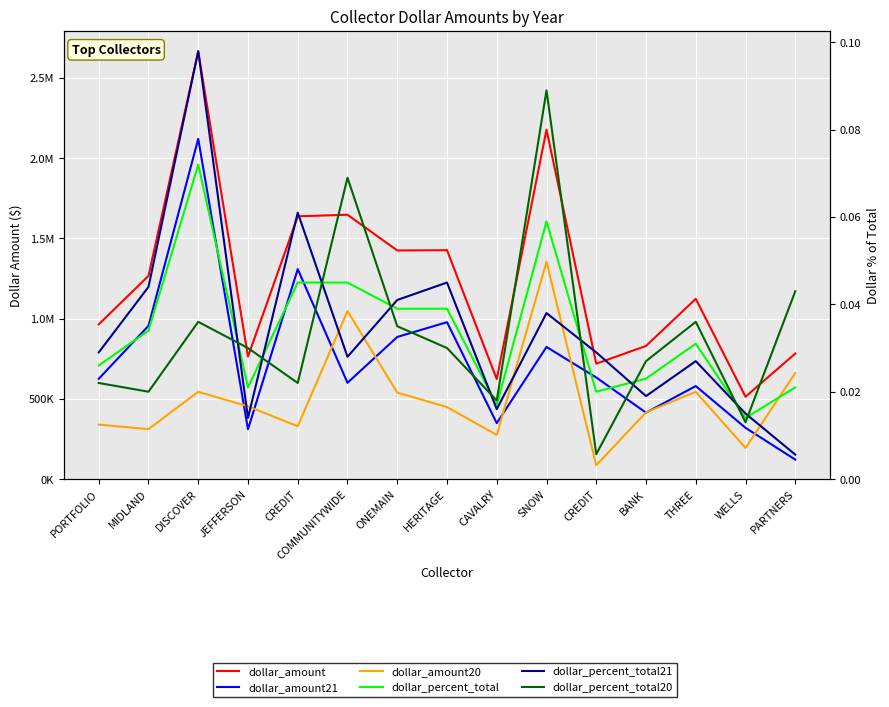

What is the spread (max minus min) of values at MIDLAND?

1266294.0